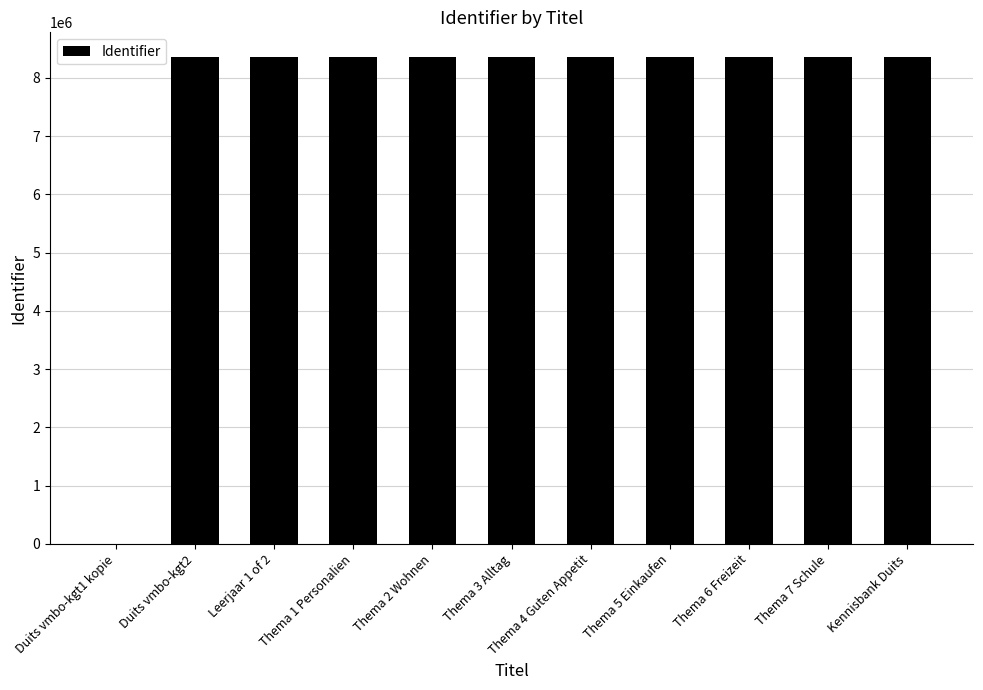

What is the ratio of the value at Thema 3 Alltag to the value at Duits vmbo-kgt2?

1.0